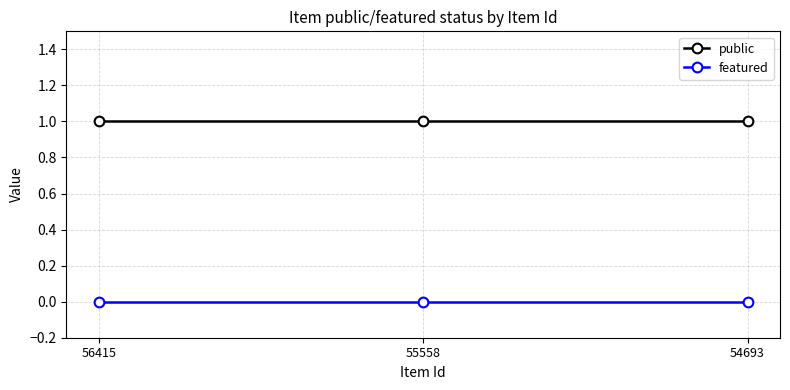

Reading right to left, list all the values displayed in this chart.

public: 1	1	1
featured: 0	0	0